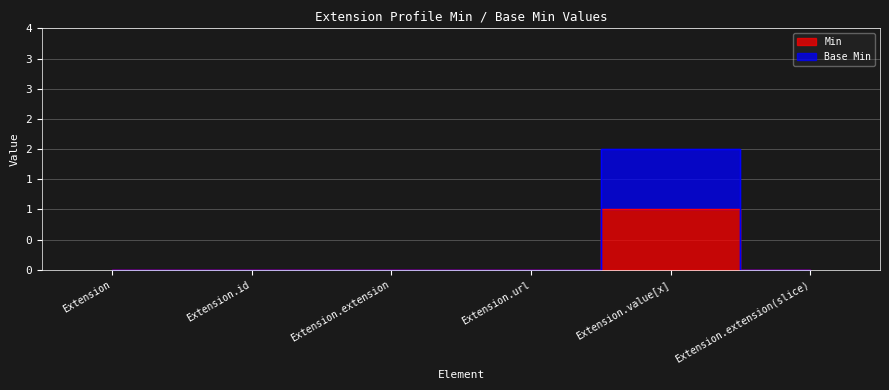

True or false: Base Min and Min intersect in this chart.

False